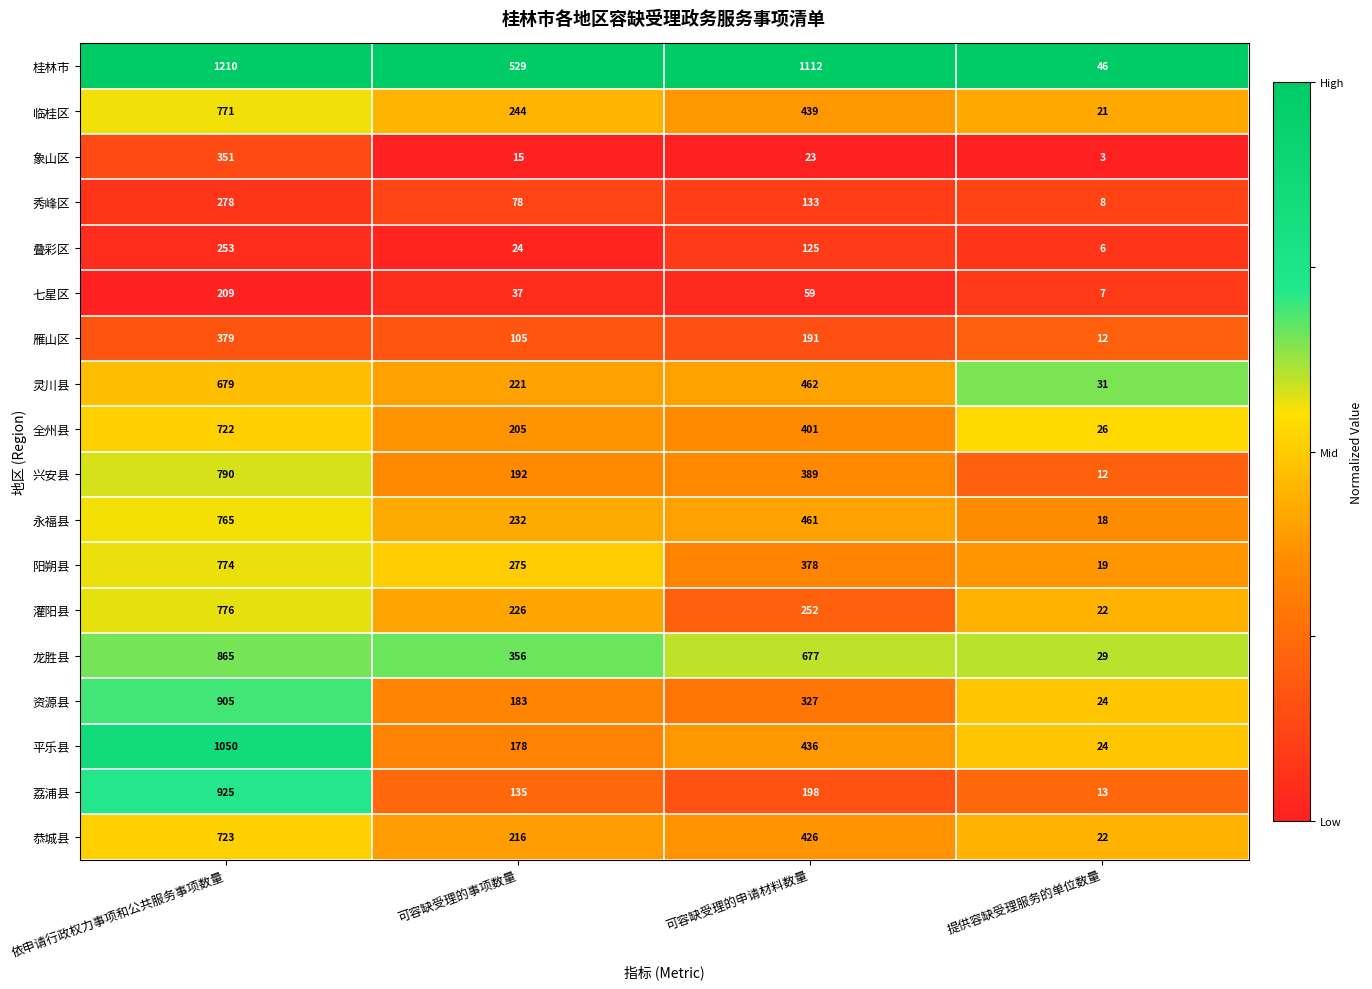

The value of 灵川县 at 可容缺受理的申请材料数量 is 796. True or false?

False